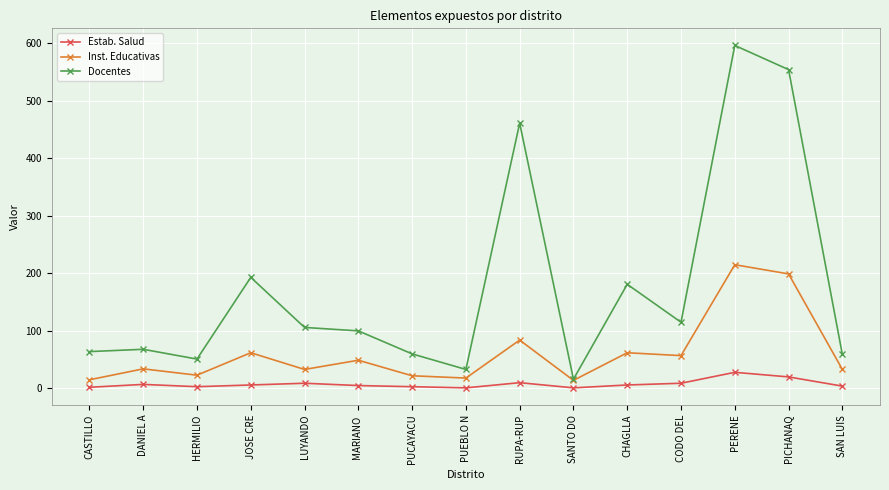

What are all the series names shown in the legend?

Estab. Salud, Inst. Educativas, Docentes